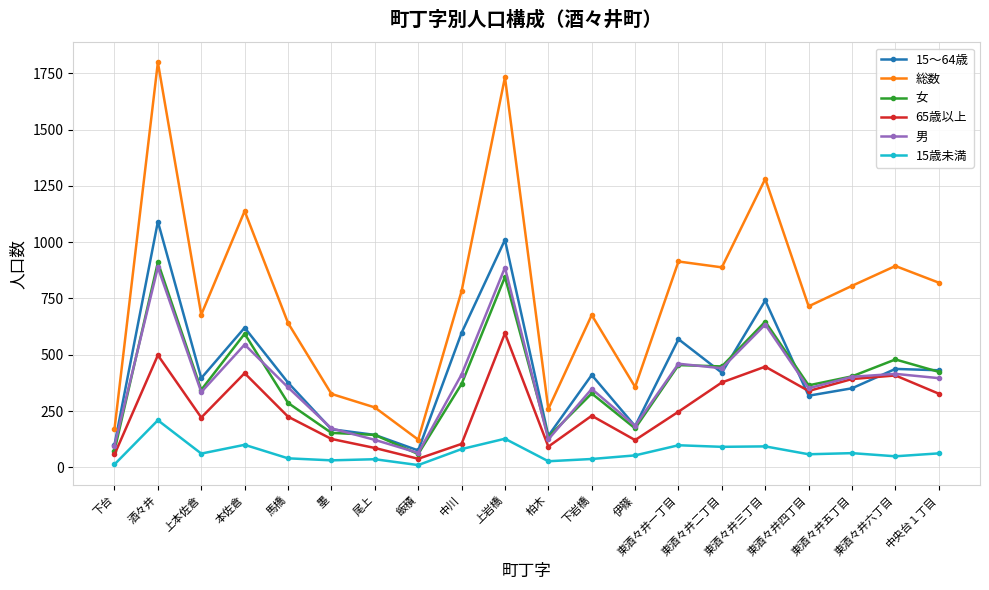

Rank the series by their maximum value, from highest to lowest.

総数, 15～64歳, 女, 男, 65歳以上, 15歳未満